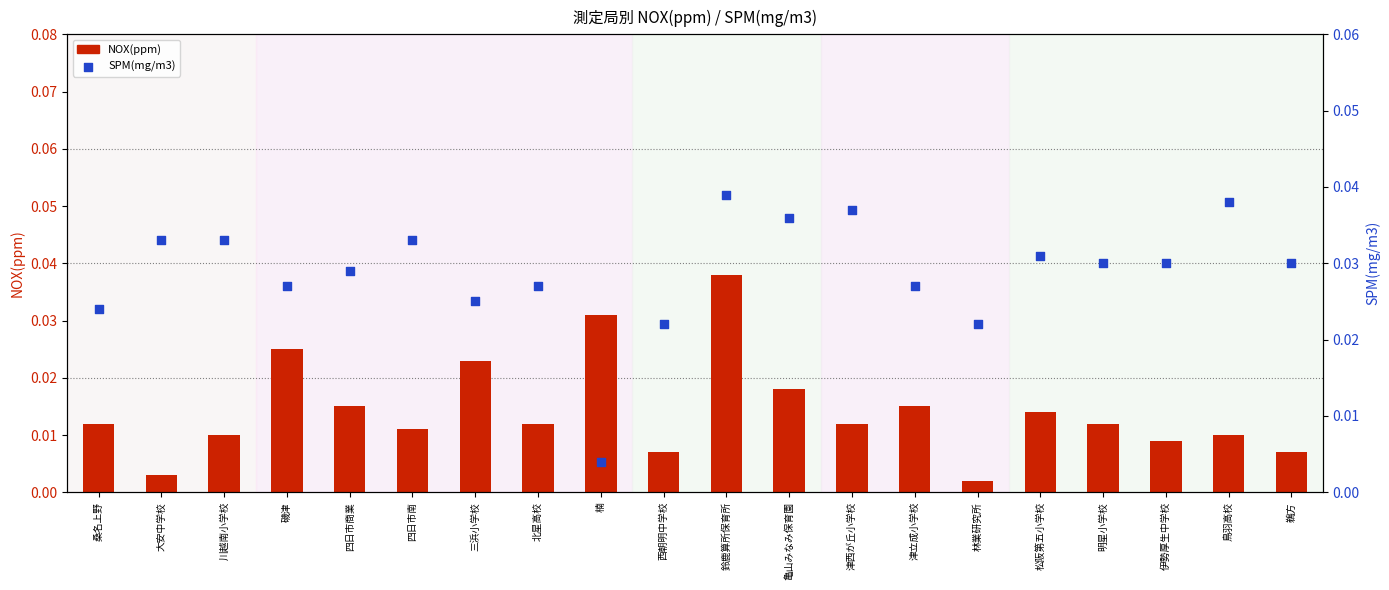

What are all the series names shown in the legend?

NOX(ppm), SPM(mg/m3)